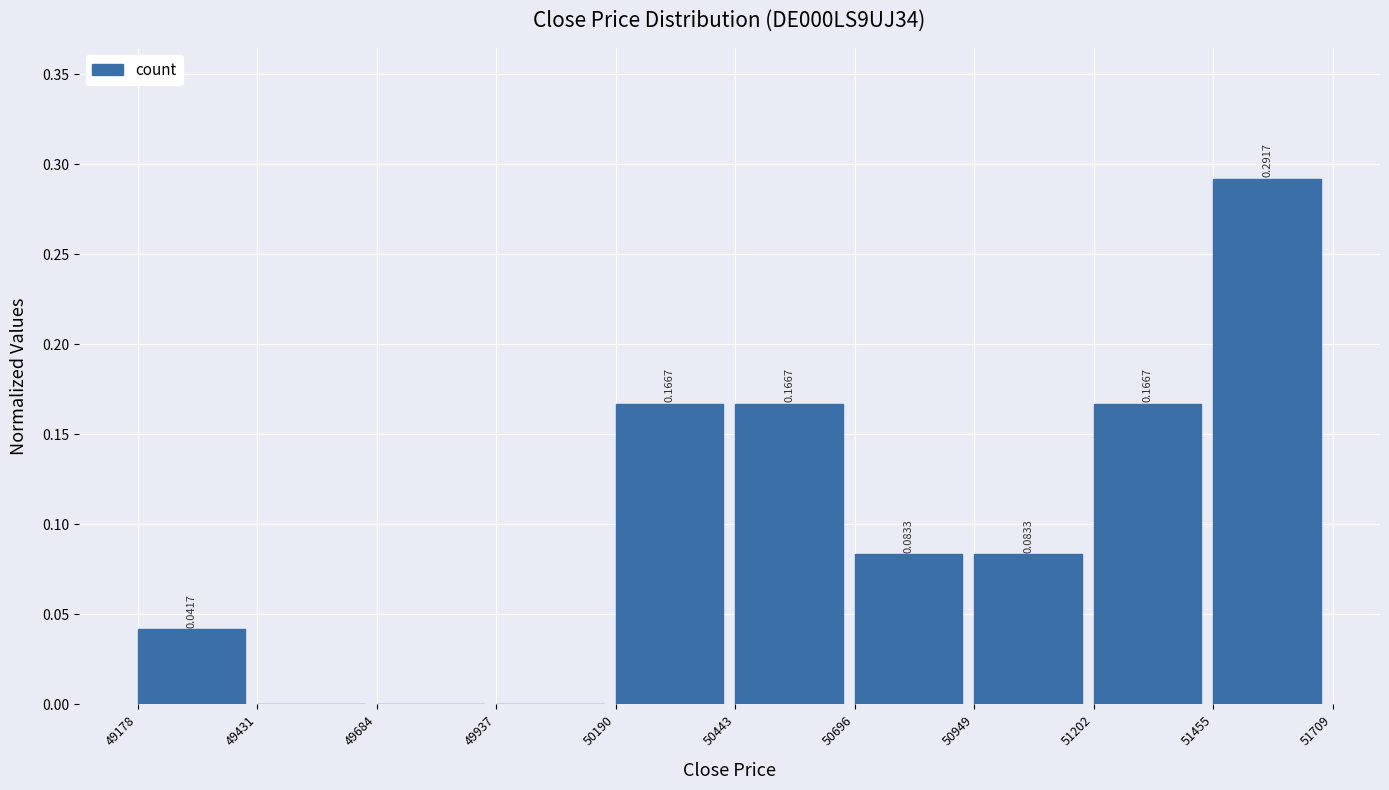

Over which range of the x-axis is the bar tallest?

51455 to 51709